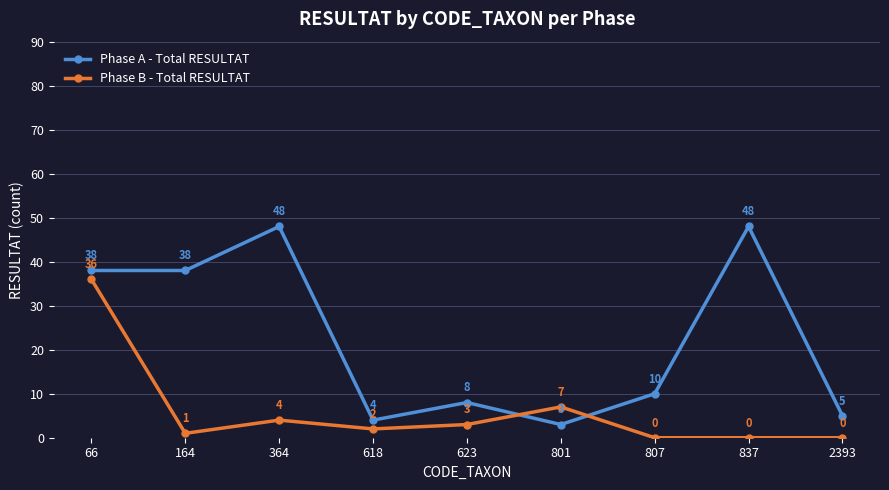

Which series has the largest total across all categories?

Phase A - Total RESULTAT